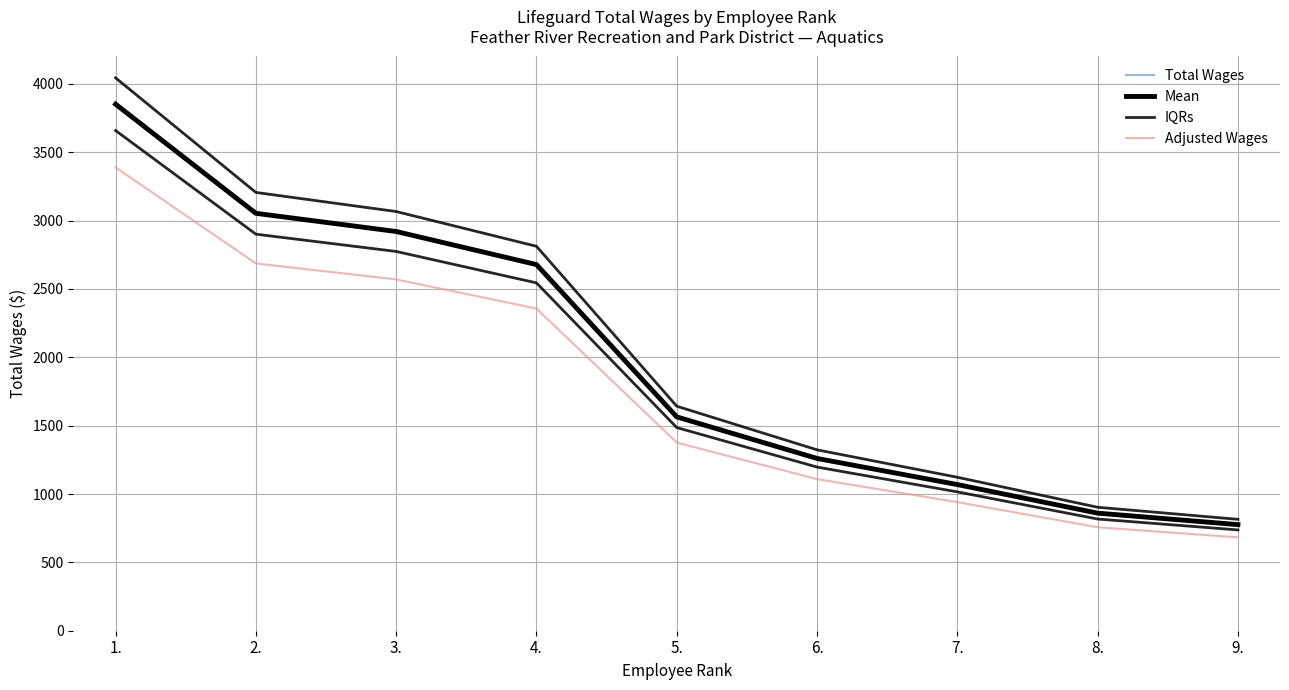

Reading right to left, extract all data points from this chart.

Total Wages: 776.0	860.0	1069.0	1260.0	1564.0	2678.0	2920.0	3053.0	3851.0
Mean: 776.0	860.0	1069.0	1260.0	1564.0	2678.0	2920.0	3053.0	3851.0
IQRs: 814.8	903.0	1122.5	1323.0	1642.2	2811.9	3066.0	3205.7	4043.6
Adjusted Wages: 682.9	756.8	940.7	1108.8	1376.3	2356.6	2569.6	2686.6	3388.9